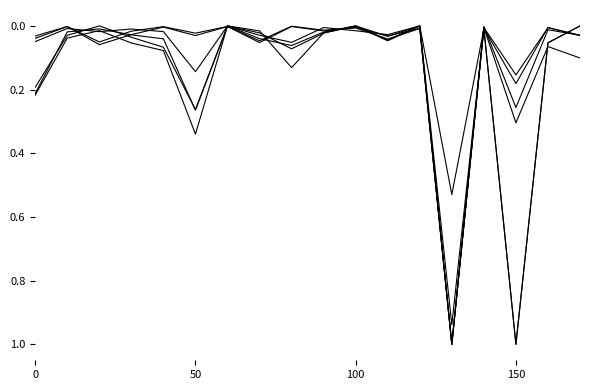

Is this an area chart (filled region under the line)?

No